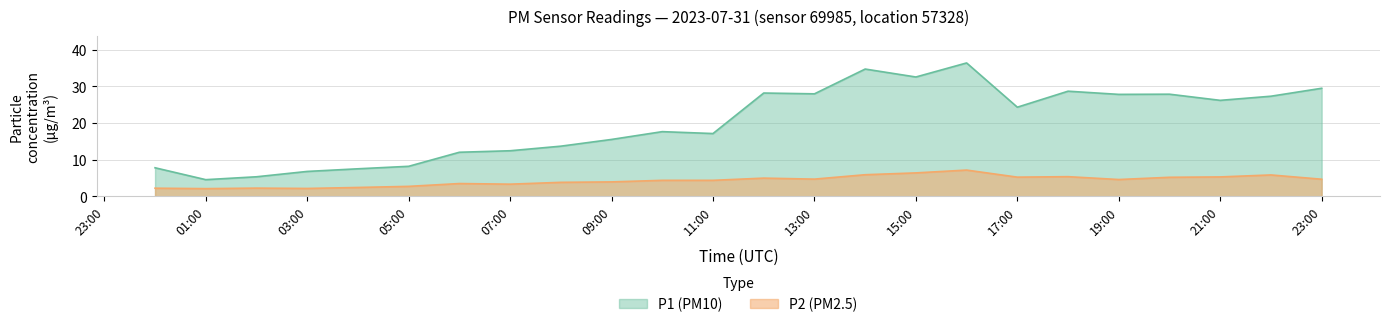

Is it true that P2_raw equals 4.6 at 19:00?

True